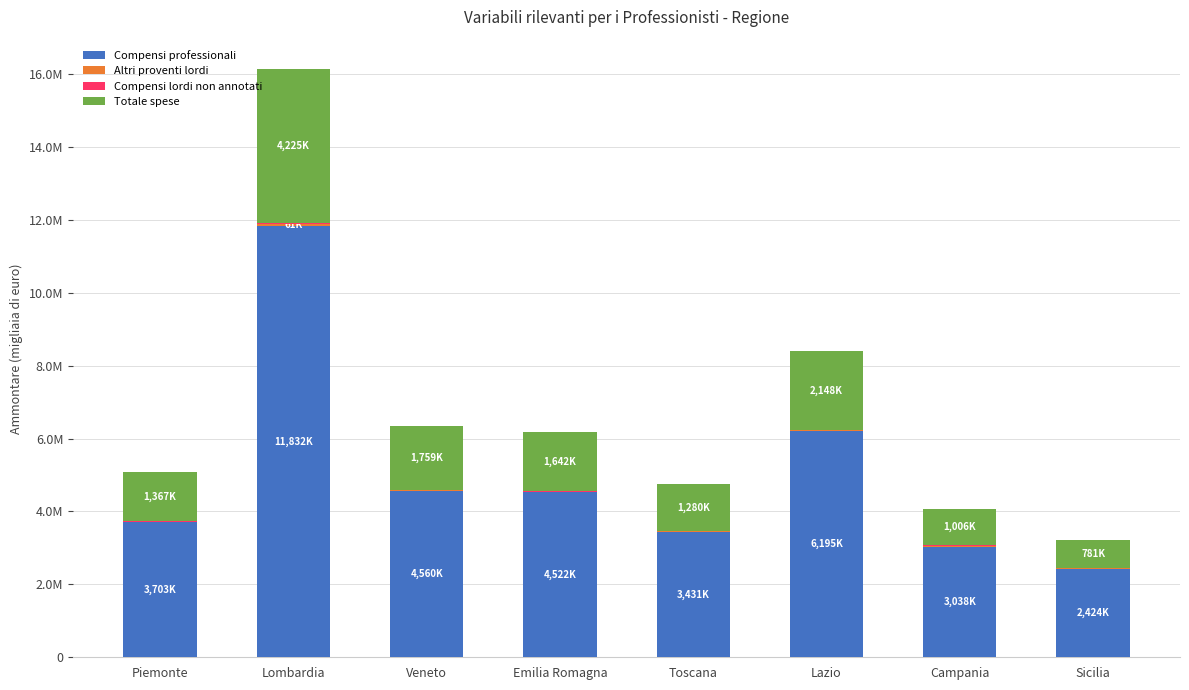

The value of Compensi professionali at Toscana is 3431496. True or false?

True